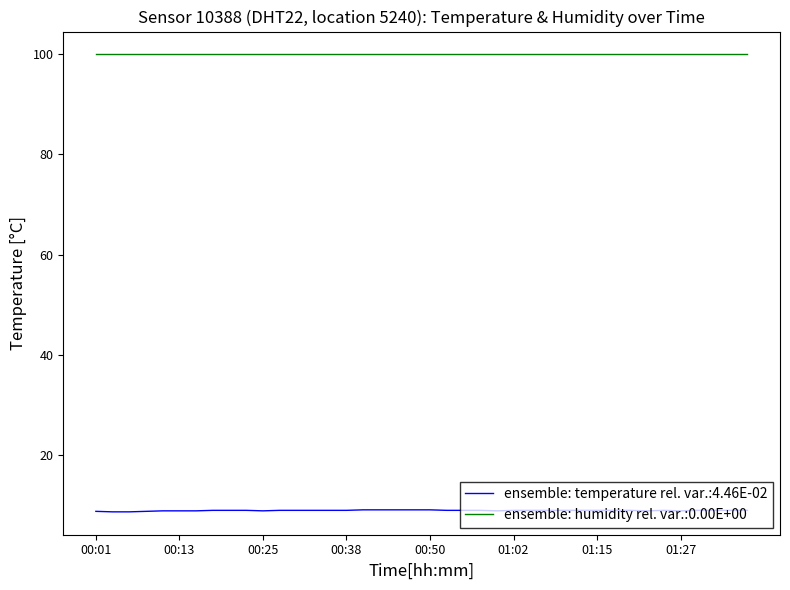

True or false: ensemble: humidity rel. var.:0.00E+00 and ensemble: temperature rel. var.:4.46E-02 cross at least once.

False